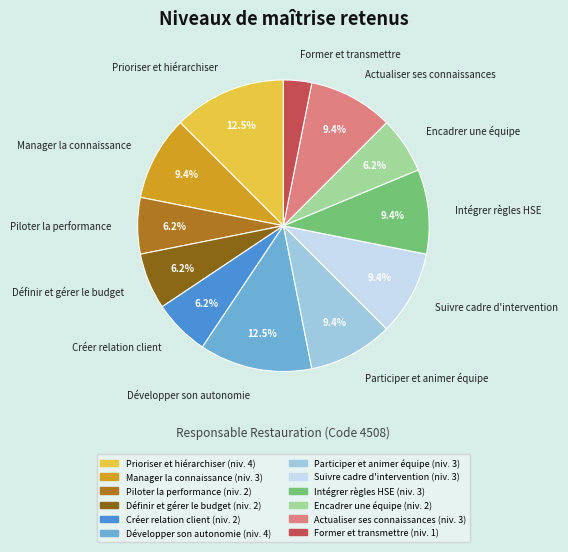

To the nearest percent, what is the combined percentage of Développer son autonomie and Actualiser ses connaissances?

22%